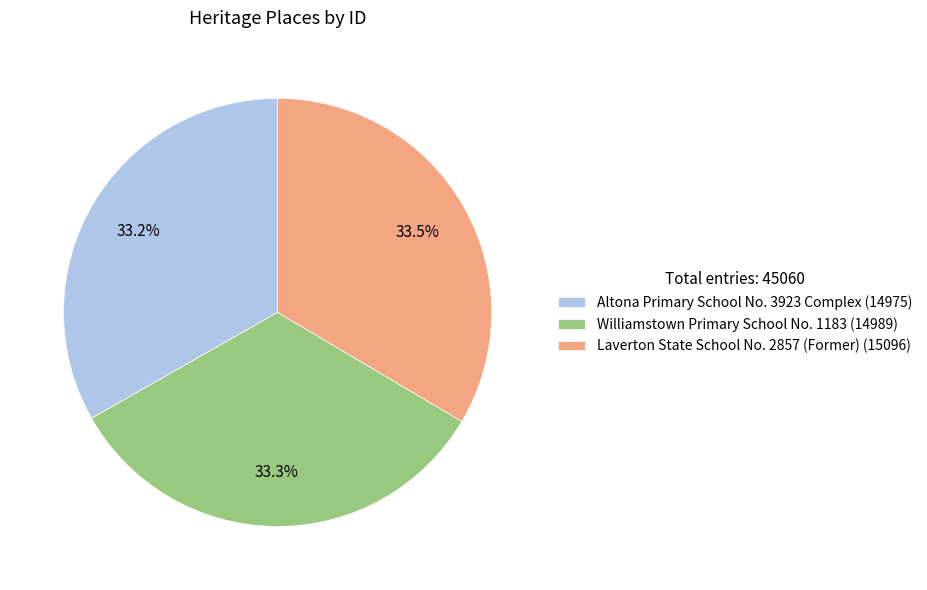

Combined, do Laverton State School No. 2857 (Former) (15096) and Williamstown Primary School No. 1183 (14989) account for over 50%?

Yes